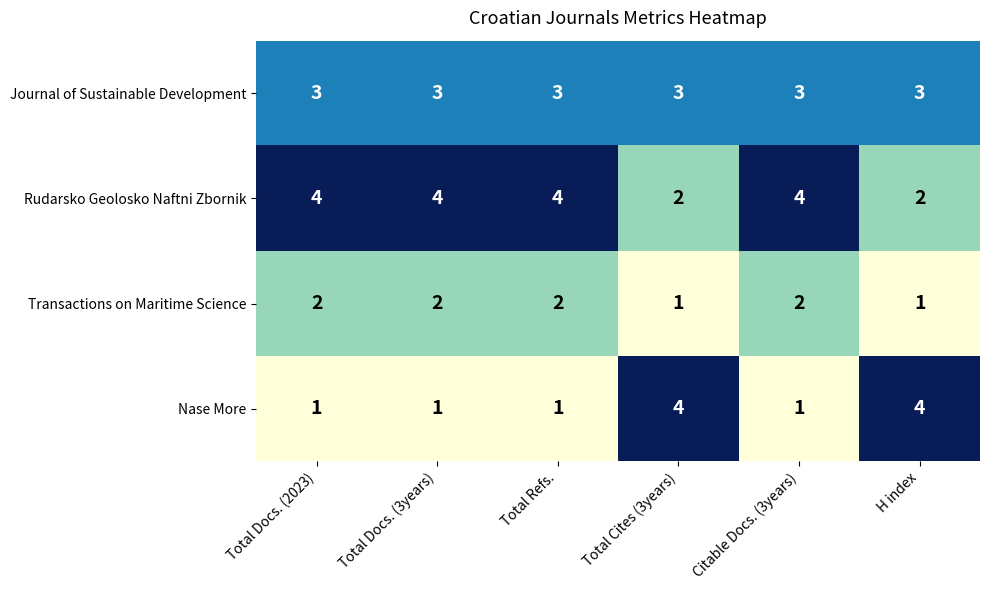

The Journal of Sustainable Development series shows 3 at Citable Docs. (3years). True or false?

True